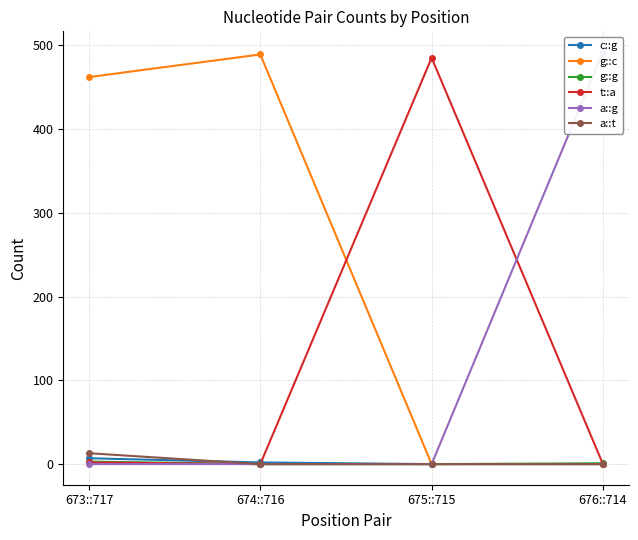

How many lines are shown in the chart?

6